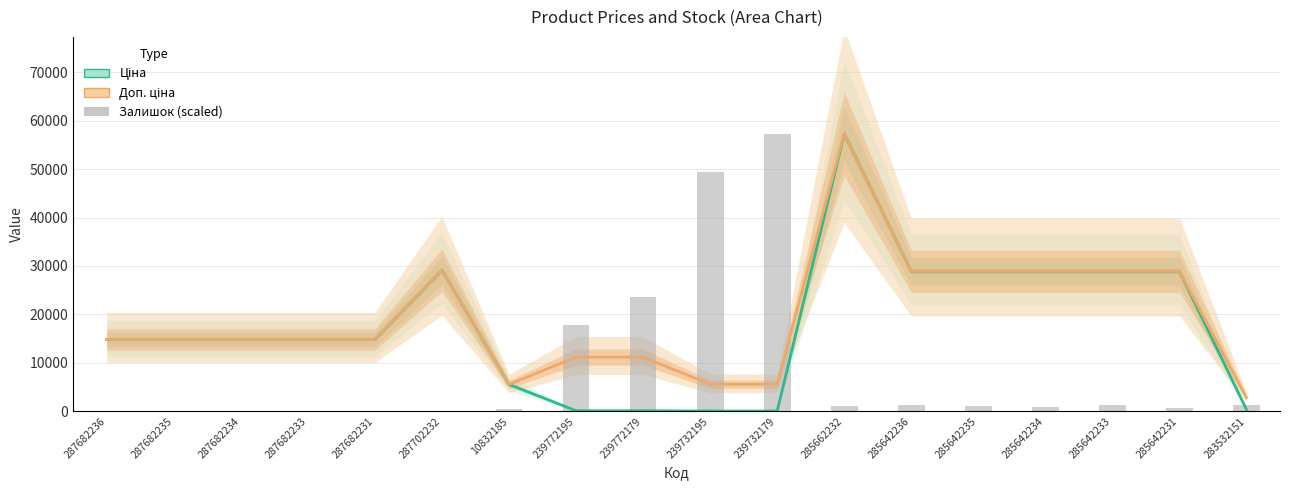

What is the difference between the second highest and second lowest values in the Залишок (scaled) series?

49427.9